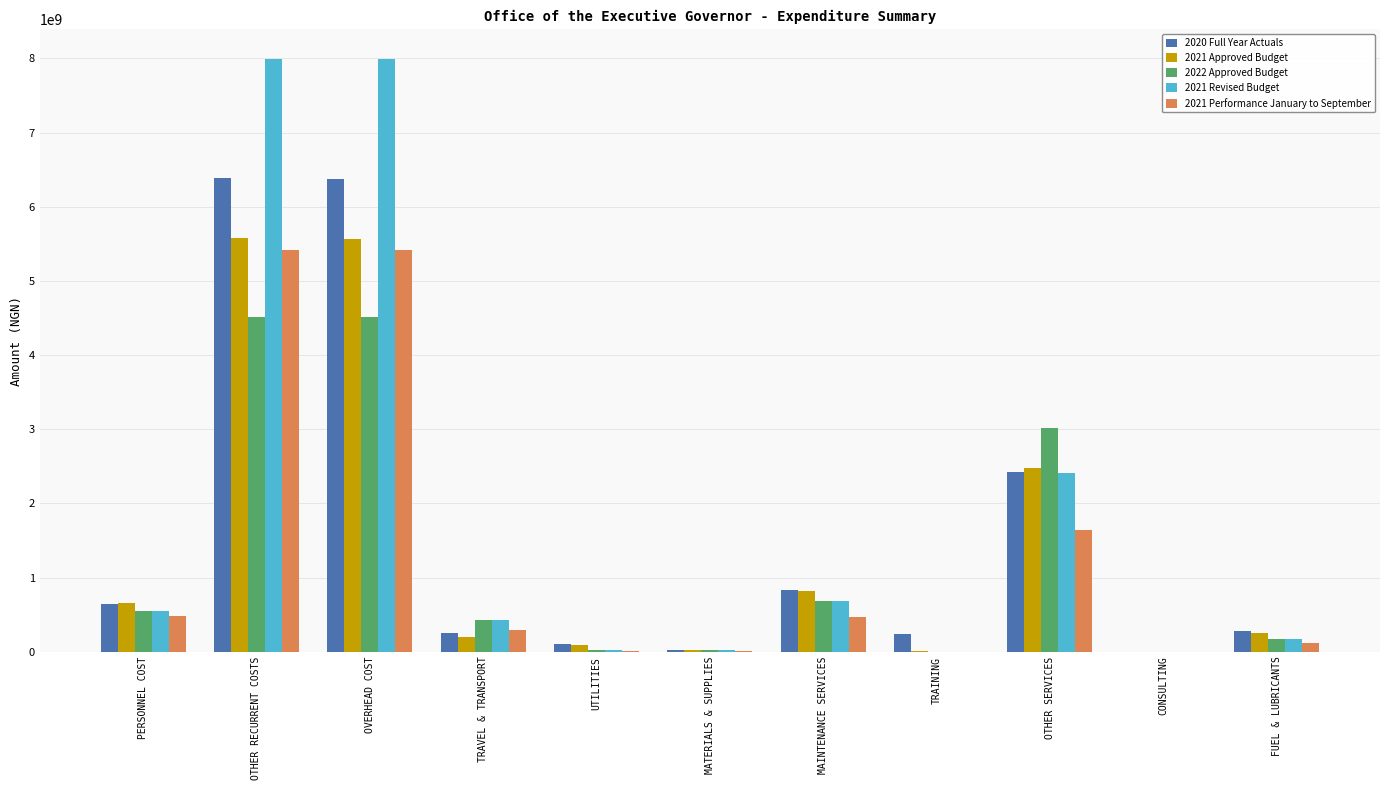

Between CONSULTING and FUEL & LUBRICANTS, which series saw the biggest shift?

2020 Full Year Actuals